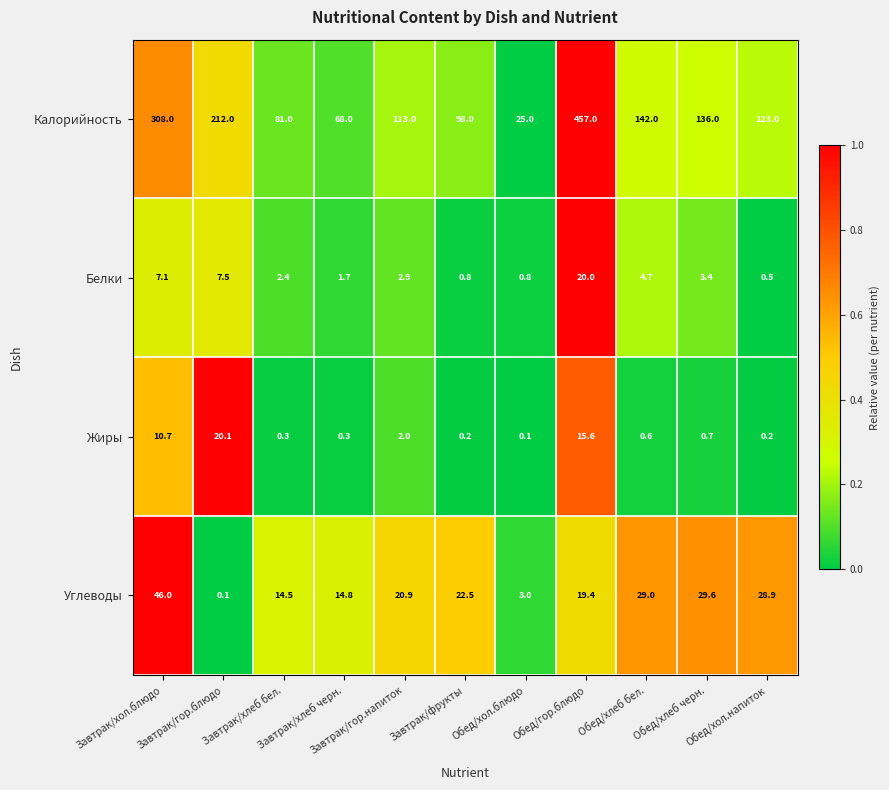

What is the difference between the maximum and minimum values in the Углеводы series?

45.9